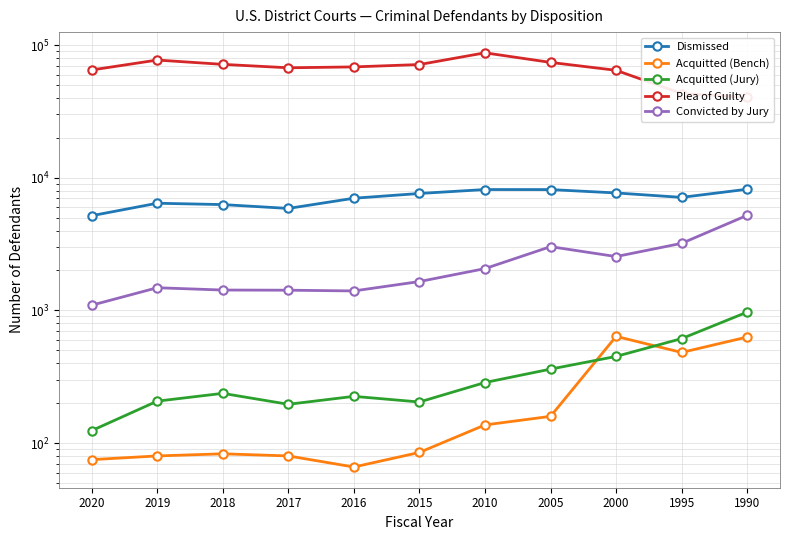

List the labels in order of Plea of Guilty value, smallest first.

1990, 1995, 2000, 2020, 2017, 2016, 2015, 2018, 2005, 2019, 2010